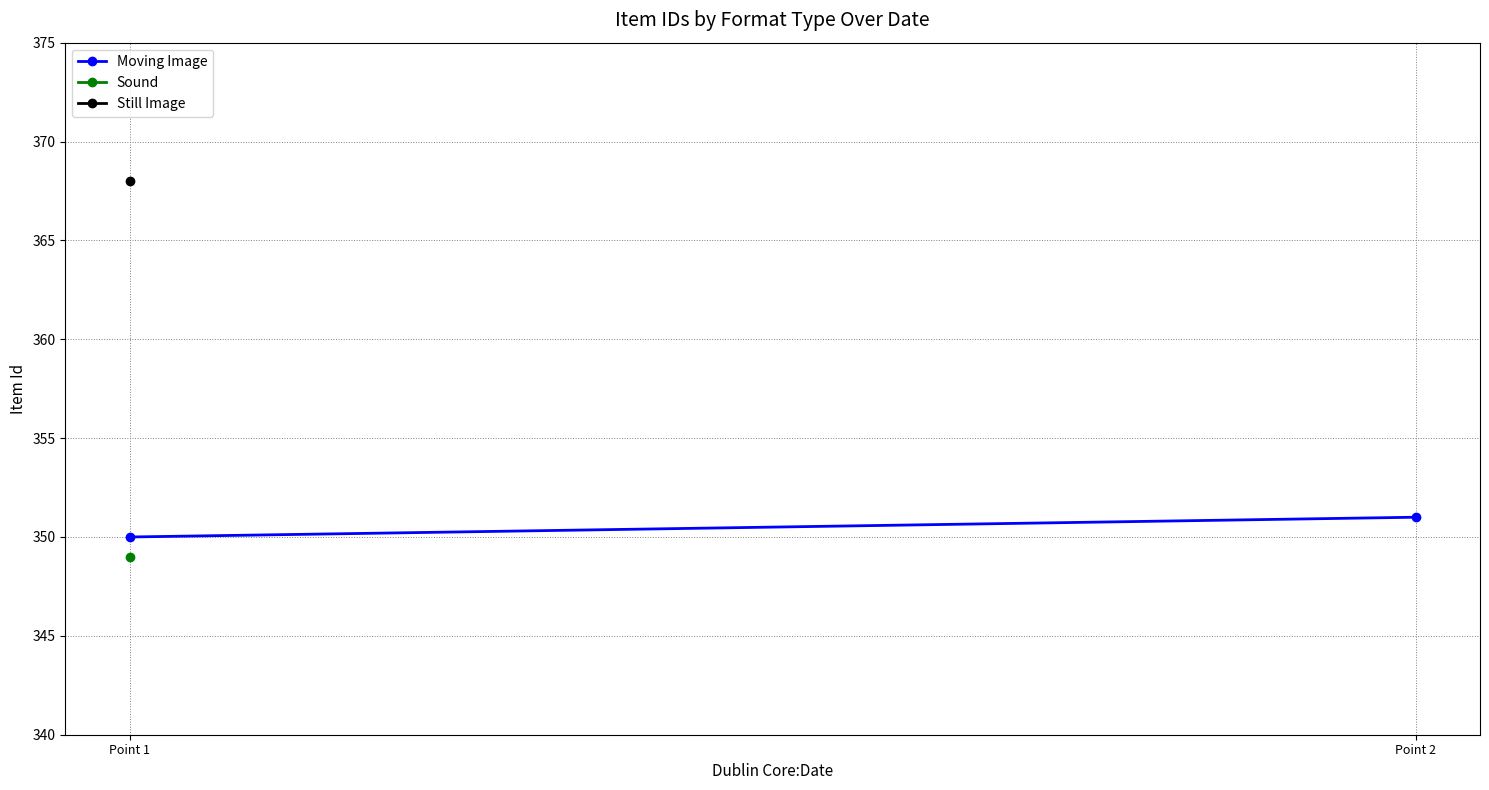

Where is the data nearest to the value 350?

Point 1